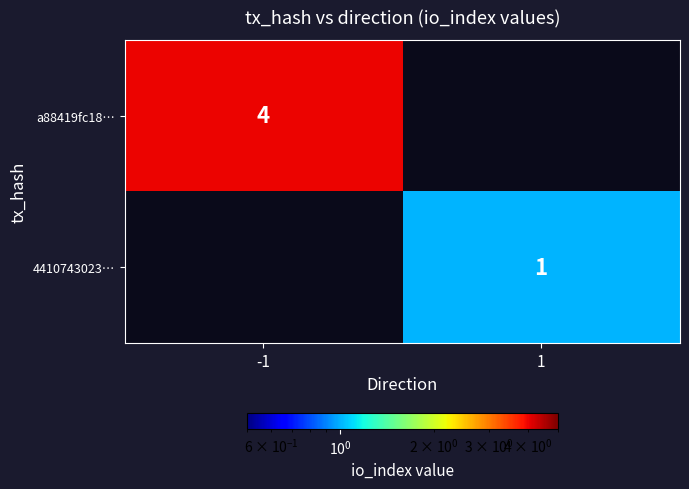

The a88419fc18… series shows 4 at -1. True or false?

True